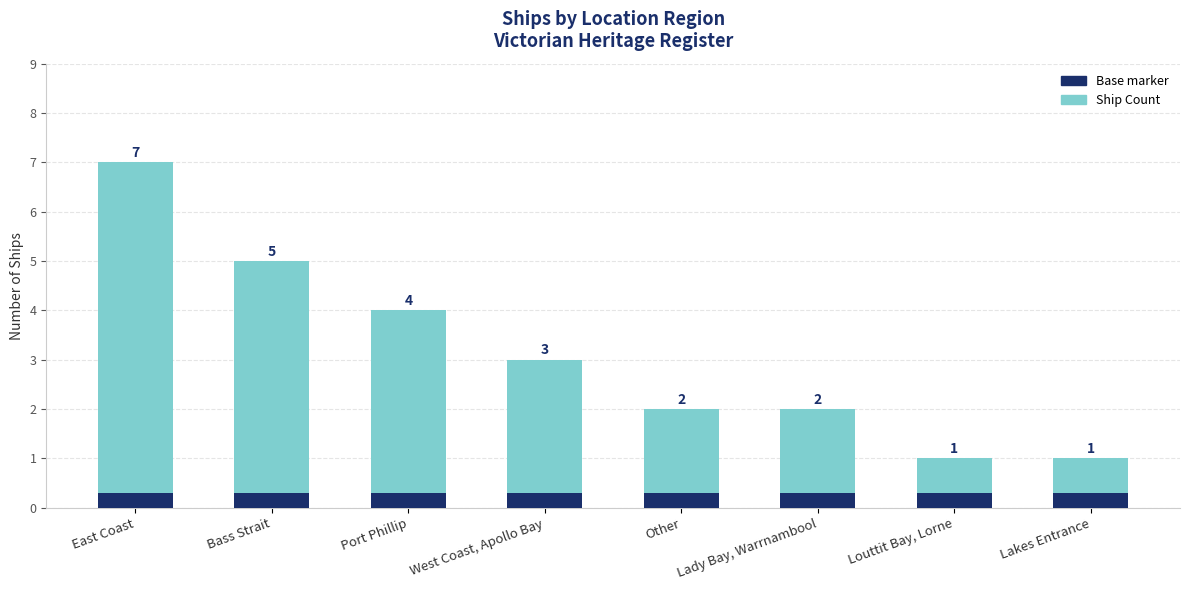

Count the number of data series in this chart.

2